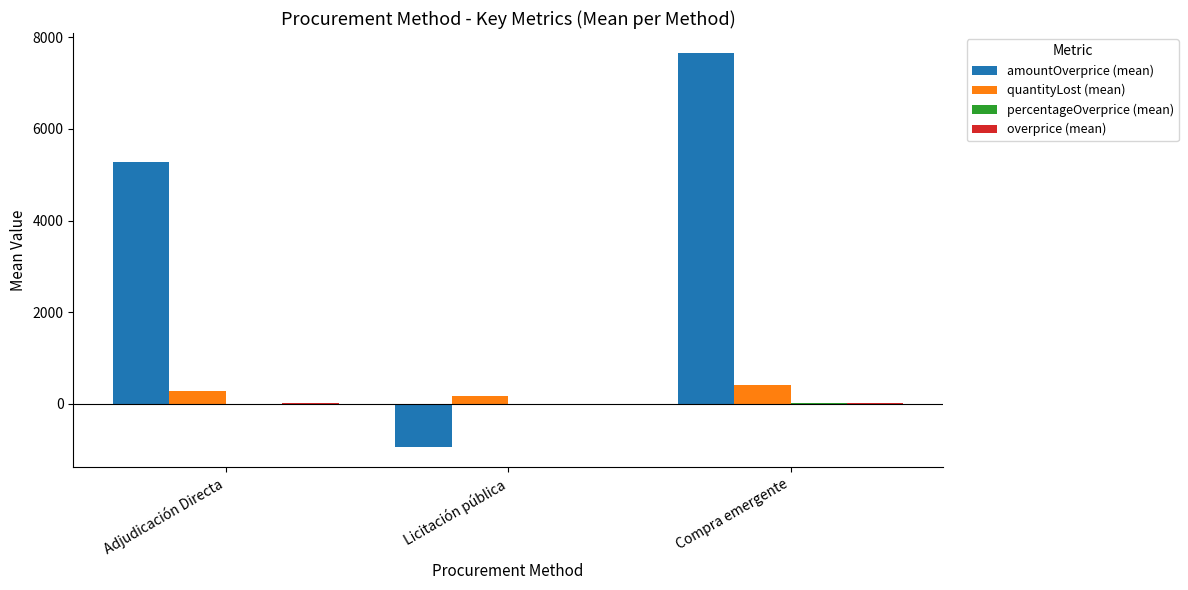

How many categories are shown in the chart?

3